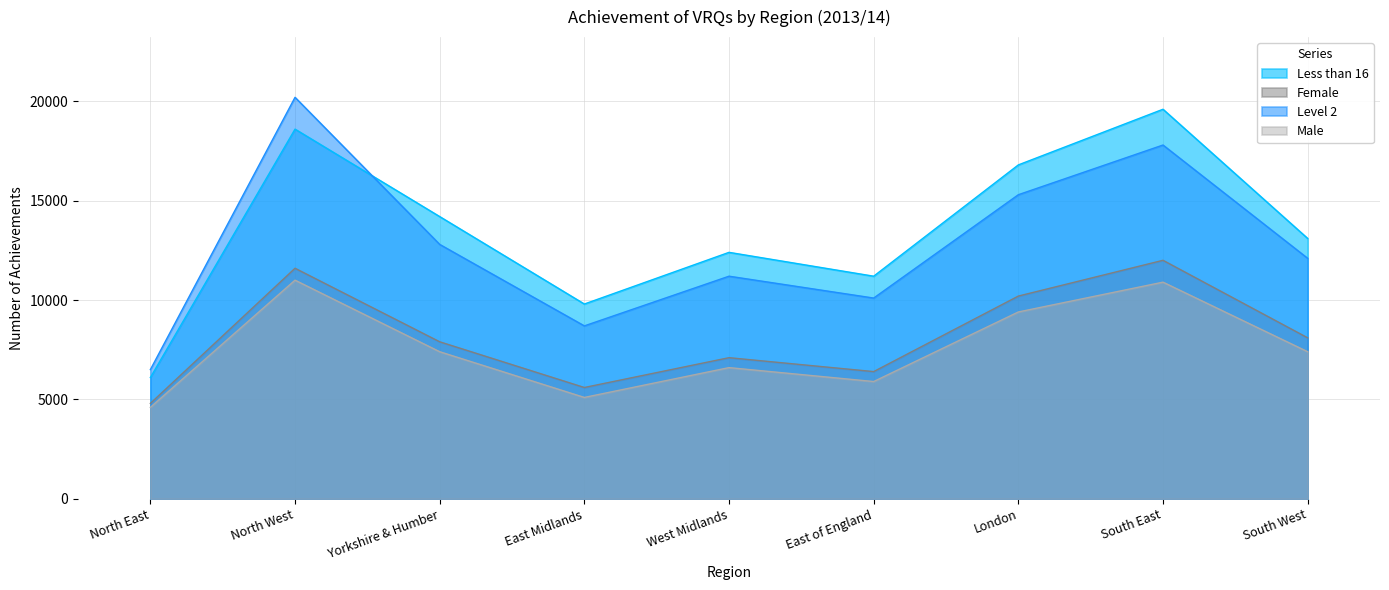

How many values in the Male series are below 7400?

4